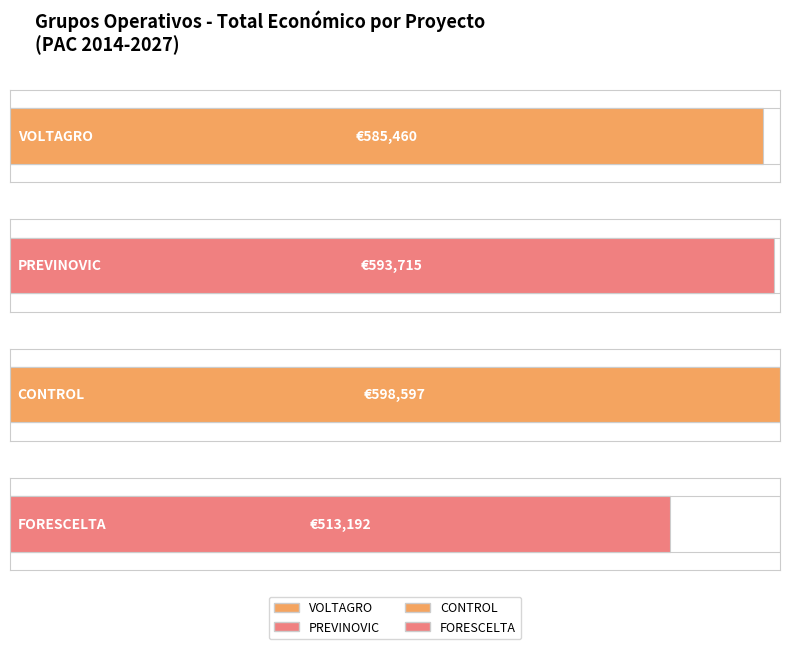

True or false: the data shows 399388 at CONTROL.

False